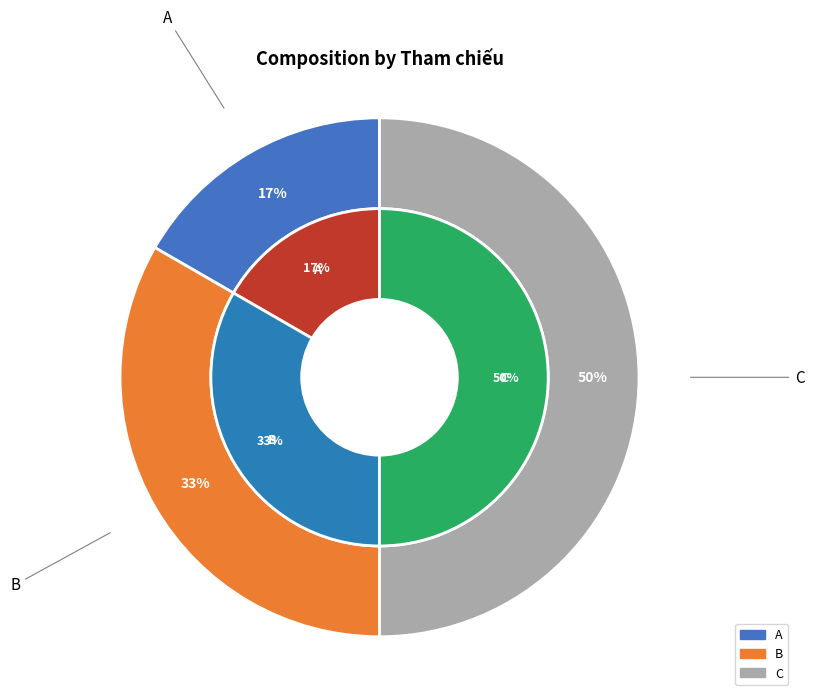

Does A represent more than half of the total?

No